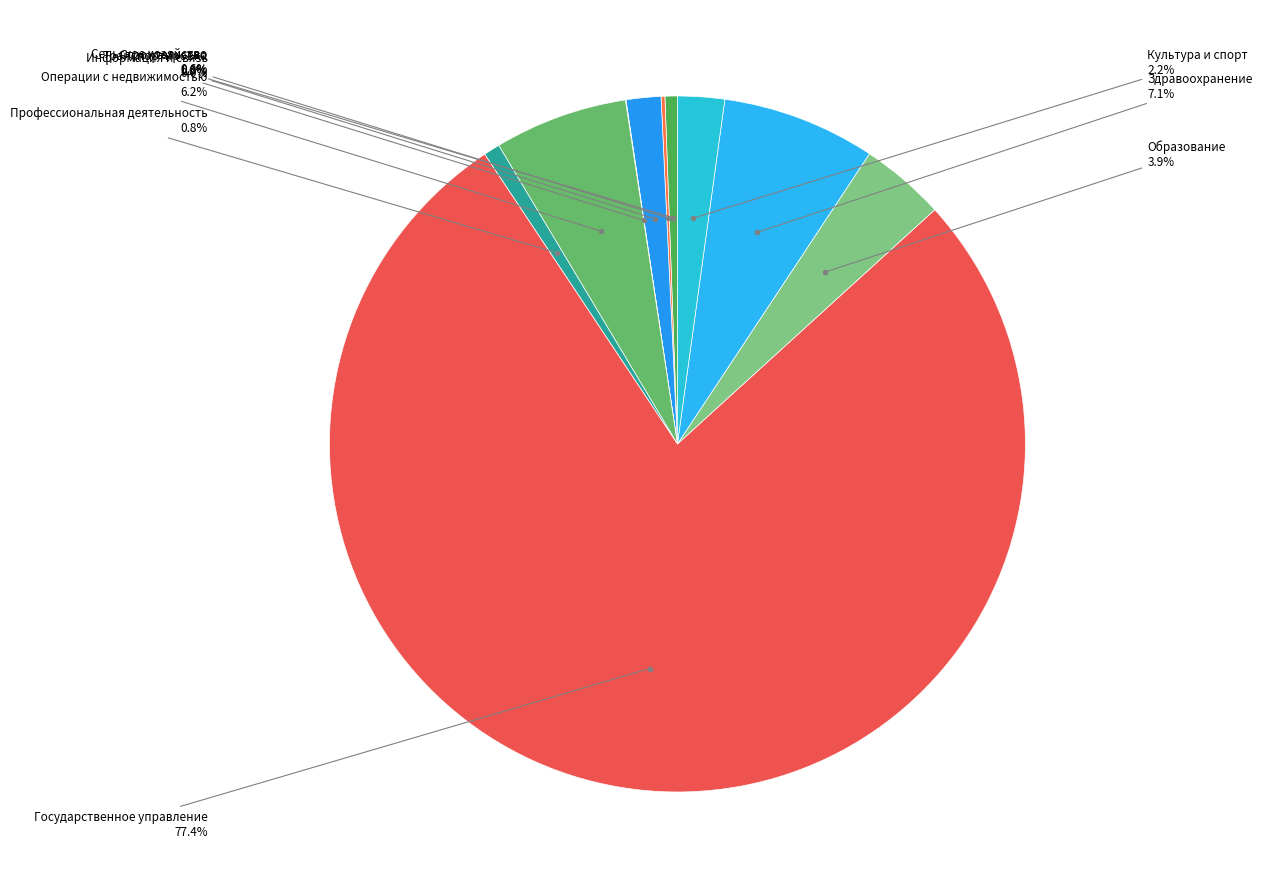

To the nearest percent, what is the difference between the largest and smallest slice percentages?

77%